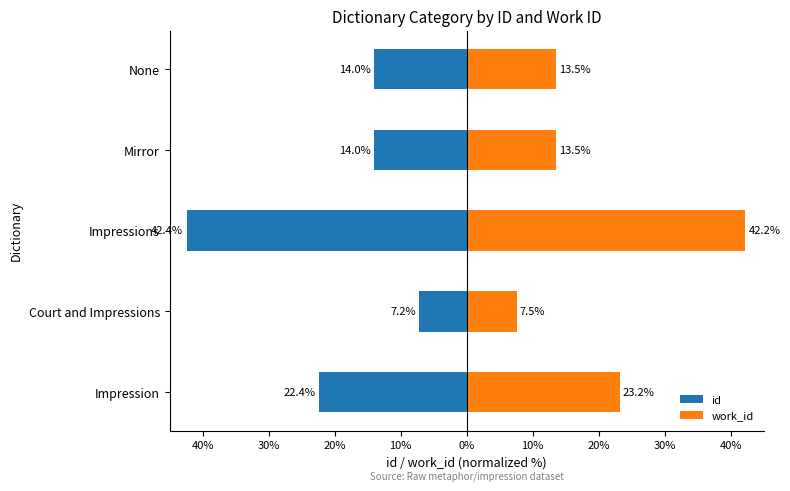

How many groups of bars are there?

5